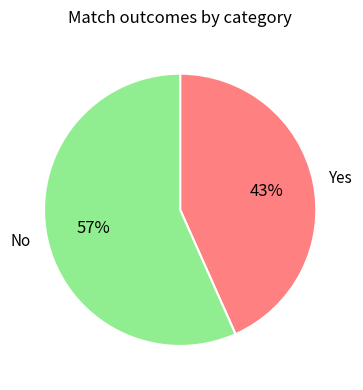

Combined, do No and Yes account for over 50%?

Yes